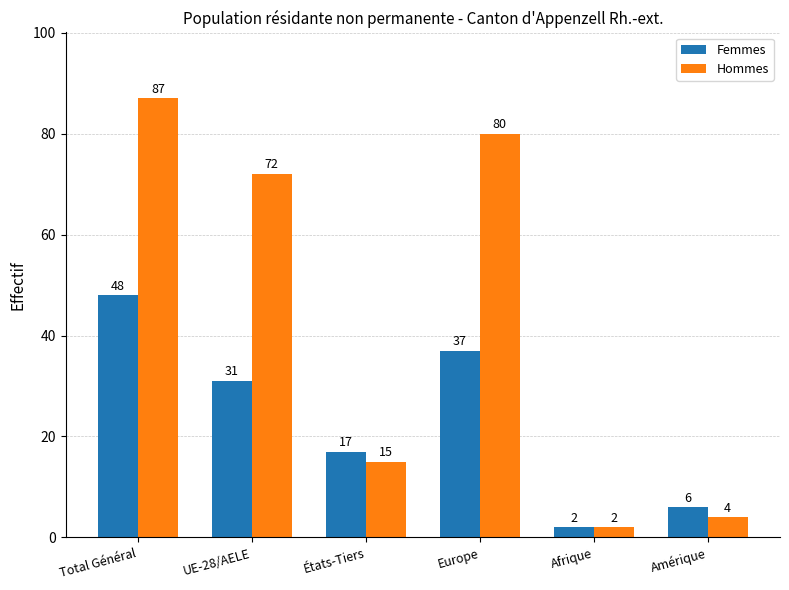

What is the label of the 3rd bar from the left?

États-Tiers